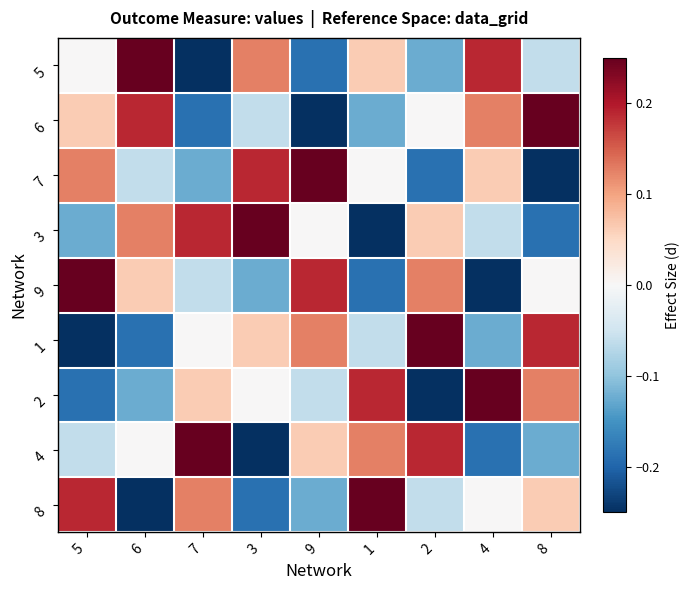

Which has a higher value, 3 or 9?

3